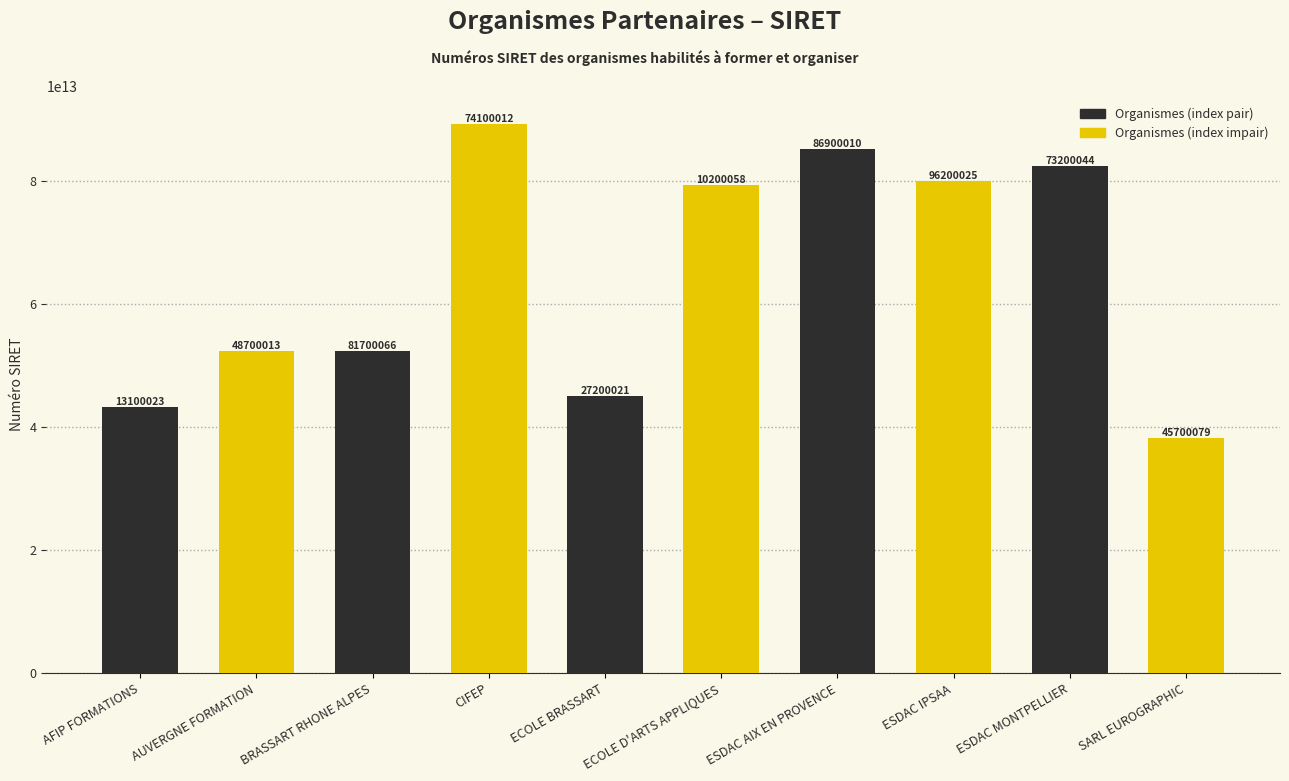

What is the label of the 7th bar from the right?

CIFEP